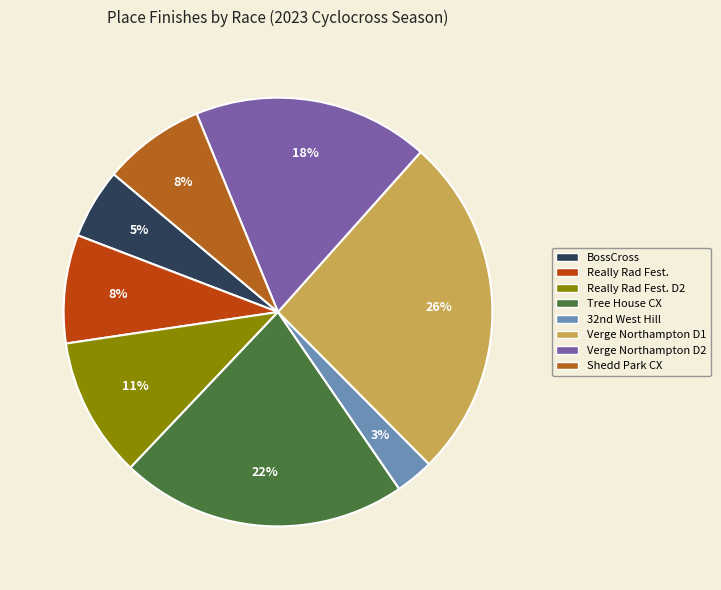

Does Tree House CX represent more than half of the total?

No